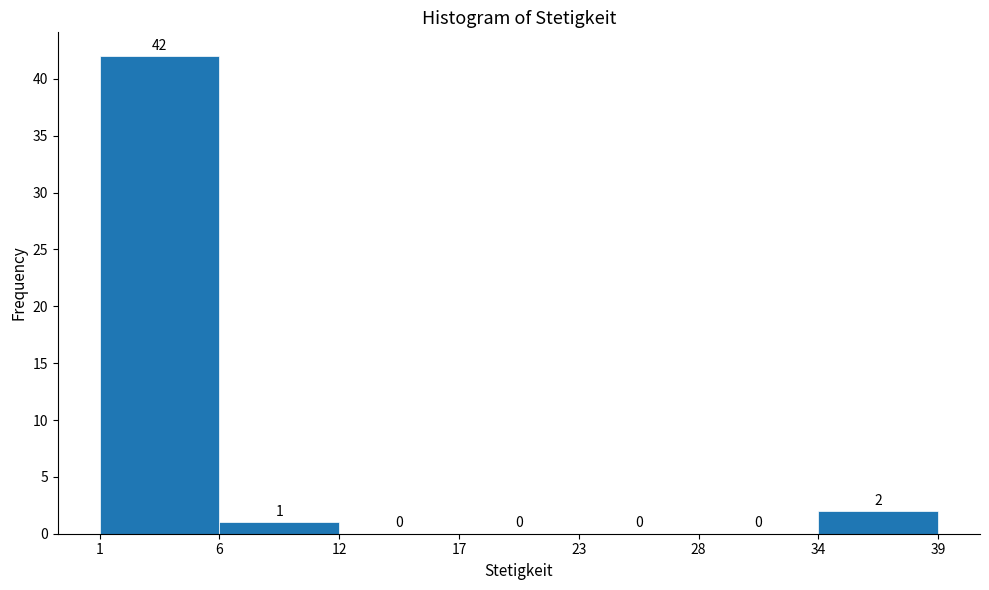

Reading left to right, transcribe all the data shown in this chart.

1=42	6=1	12=0	17=0	23=0	28=0	34=2